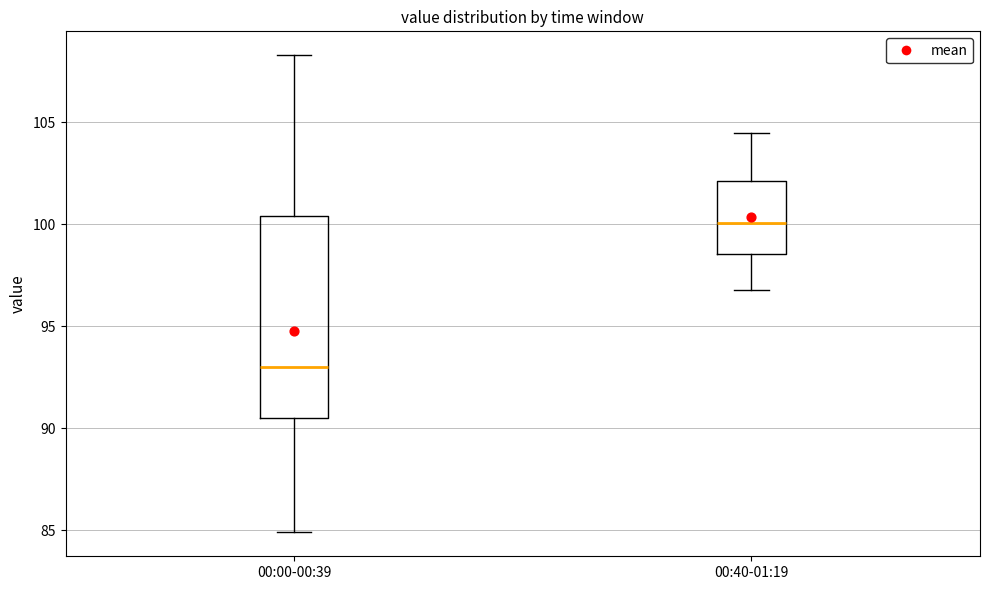

Reading left to right, read every box against the y-axis: the position of its median line, the range the box covers, and the ends of its whiskers. The values are not printed on the chart, so give them approximately, as read against the axis.

00:00-00:39: median 93.0, box 90.5 to 100.5, whiskers 85.0 to 108.5
00:40-01:19: median 100.0, box 98.5 to 102.0, whiskers 97.0 to 104.5